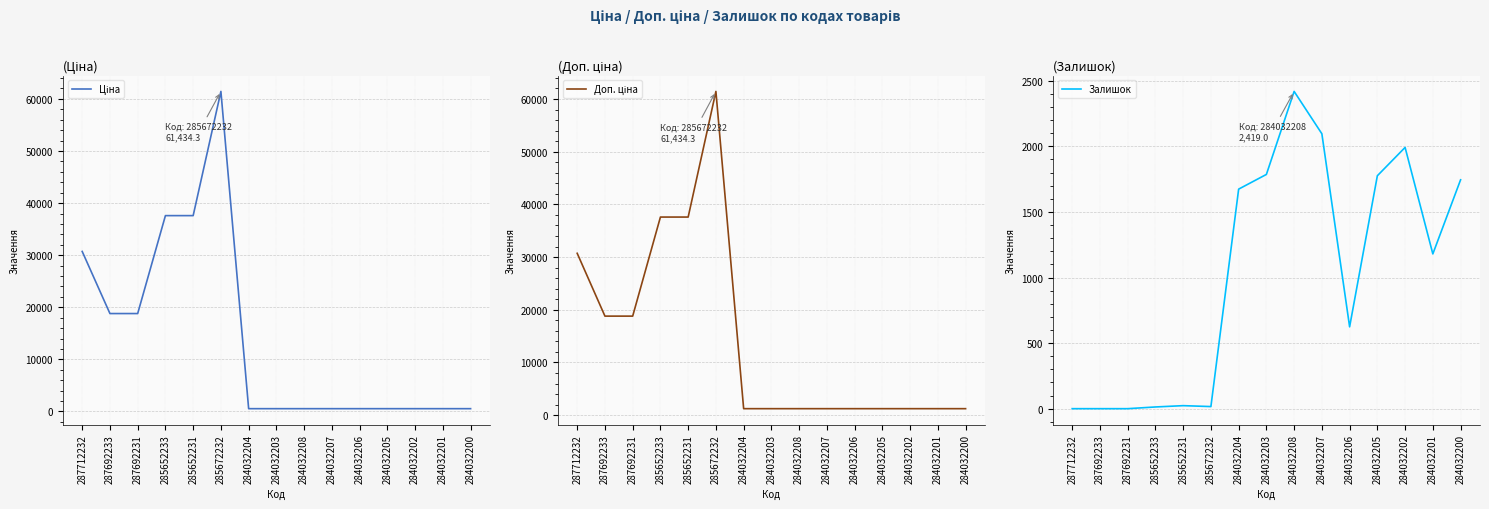

Between 285672232 and 284032202, which is larger?

285672232